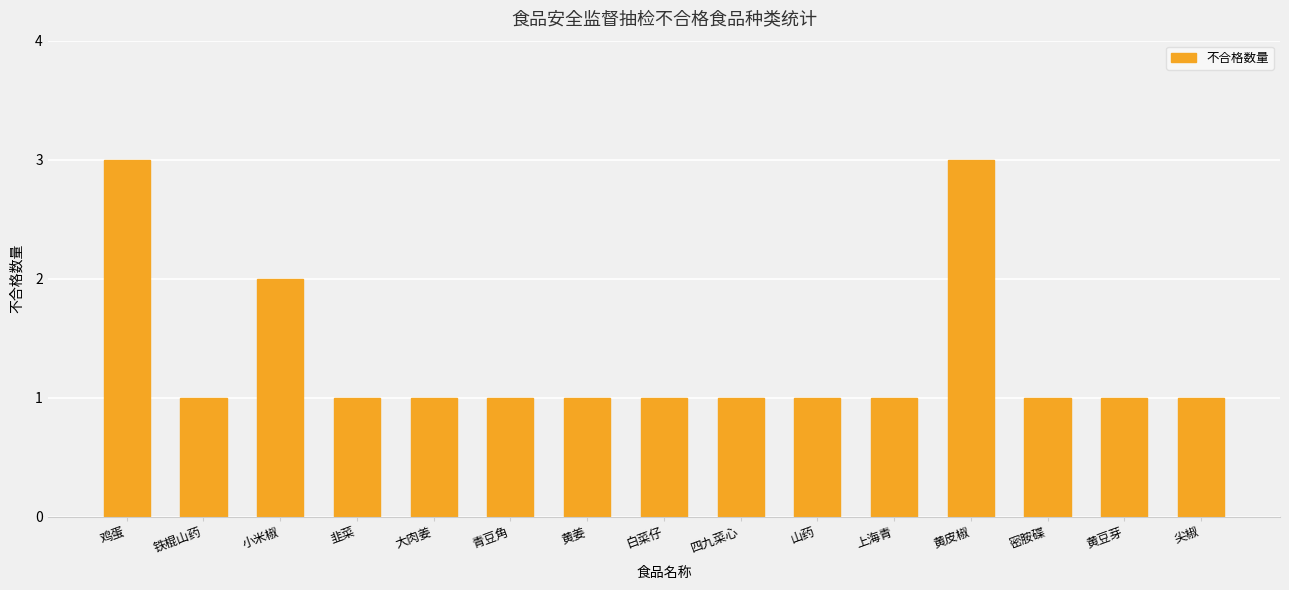

What is the sum of all values?

20